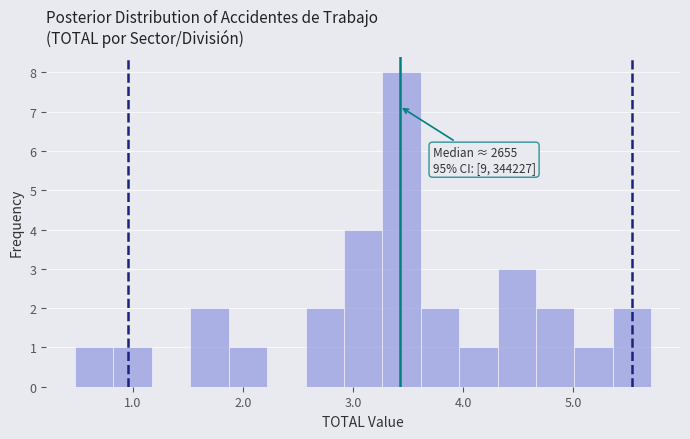

Read against the x-axis, roughly where is the centre of the tallest bar?

3.4